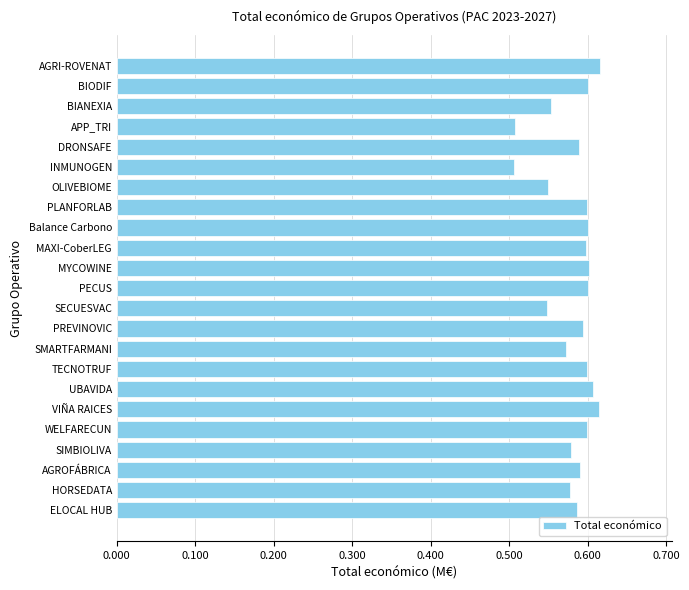

Count the values in the range 0 to 1.

23